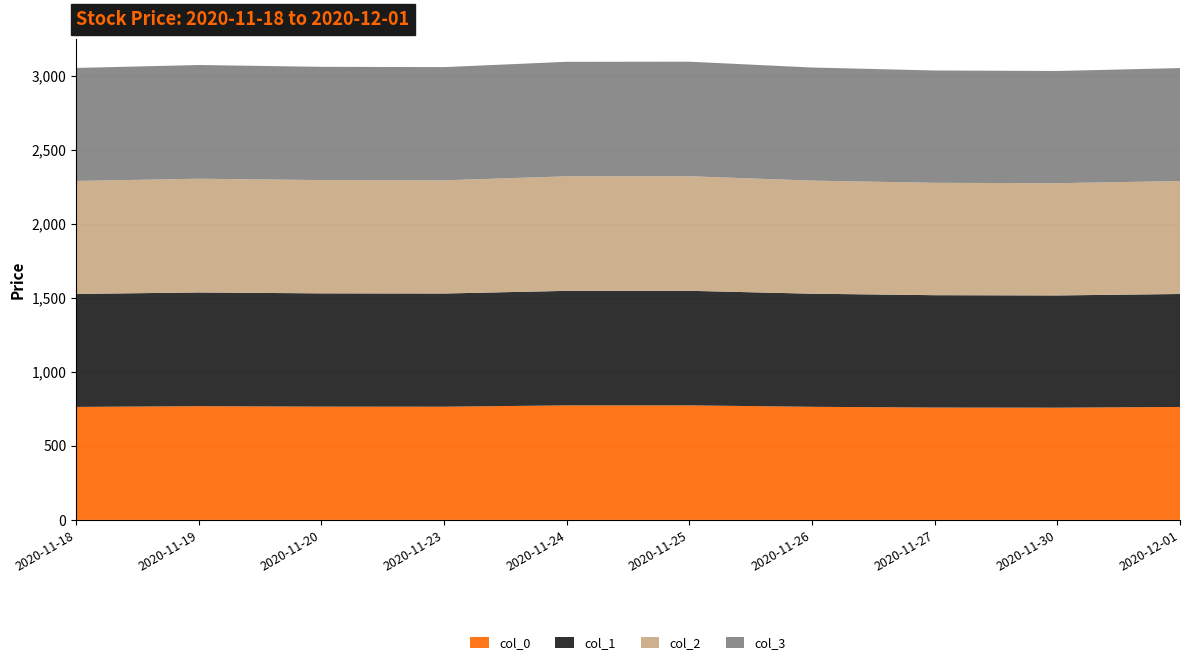

Reading left to right, extract all data points from this chart.

col_0: 2020-11-18=763.2	2020-11-19=768.1	2020-11-20=765.1	2020-11-23=764.6	2020-11-24=773.6	2020-11-25=773.7	2020-11-26=763.9	2020-11-27=758.9	2020-11-30=758.1	2020-12-01=763.0
col_1: 2020-11-18=763.2	2020-11-19=768.1	2020-11-20=765.1	2020-11-23=764.6	2020-11-24=773.6	2020-11-25=773.7	2020-11-26=763.9	2020-11-27=758.9	2020-11-30=758.1	2020-12-01=763.0
col_2: 2020-11-18=763.2	2020-11-19=768.1	2020-11-20=765.1	2020-11-23=764.6	2020-11-24=773.6	2020-11-25=773.7	2020-11-26=763.9	2020-11-27=758.9	2020-11-30=758.1	2020-12-01=763.0
col_3: 2020-11-18=763.2	2020-11-19=768.1	2020-11-20=765.1	2020-11-23=764.6	2020-11-24=773.6	2020-11-25=773.7	2020-11-26=763.9	2020-11-27=758.9	2020-11-30=758.1	2020-12-01=763.0